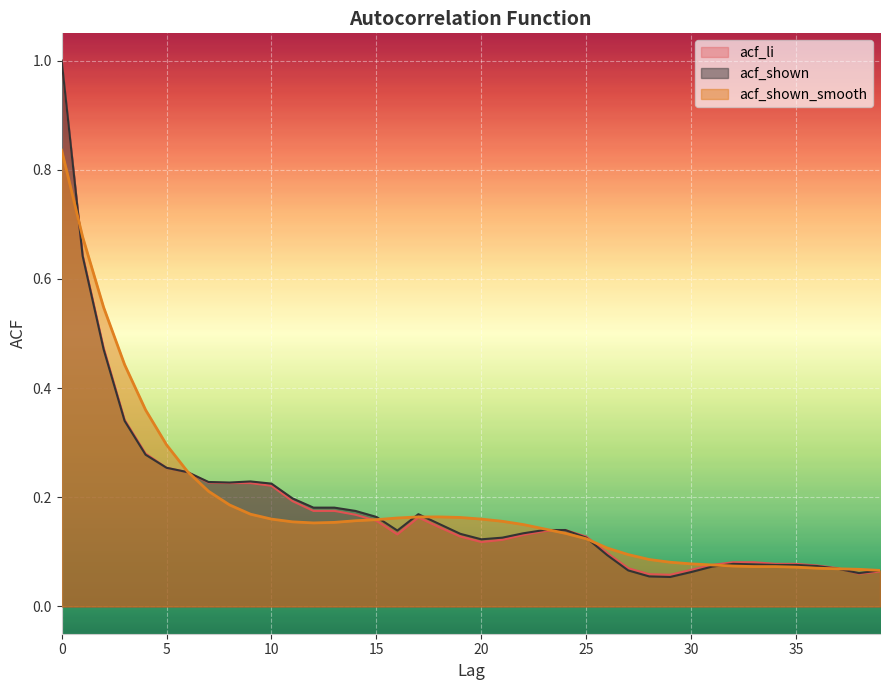

What is the difference between the maximum and minimum values in the acf_shown series?

0.9